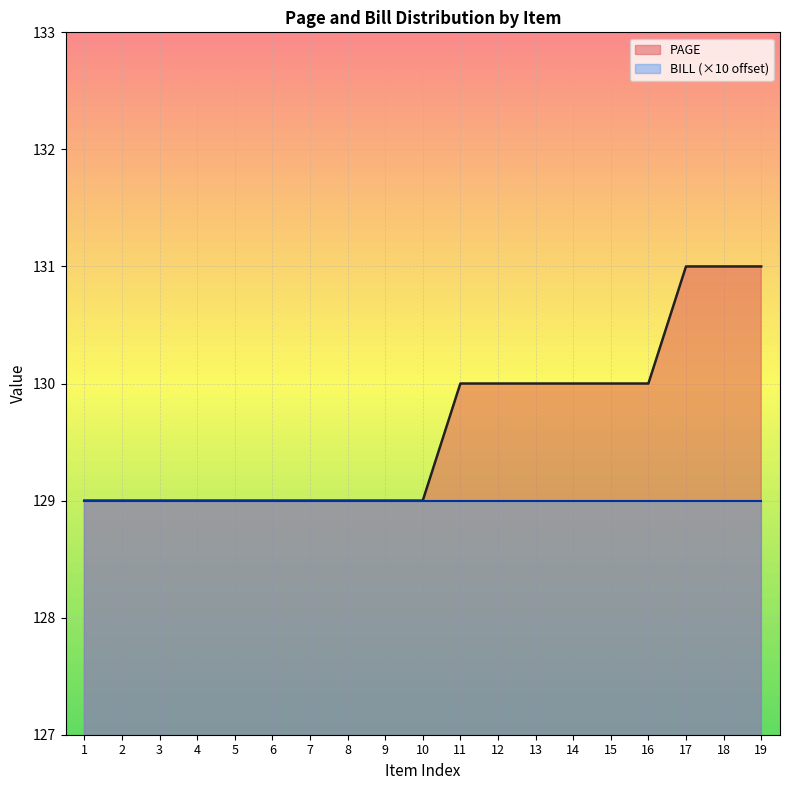

What is the sum of all values?

2463